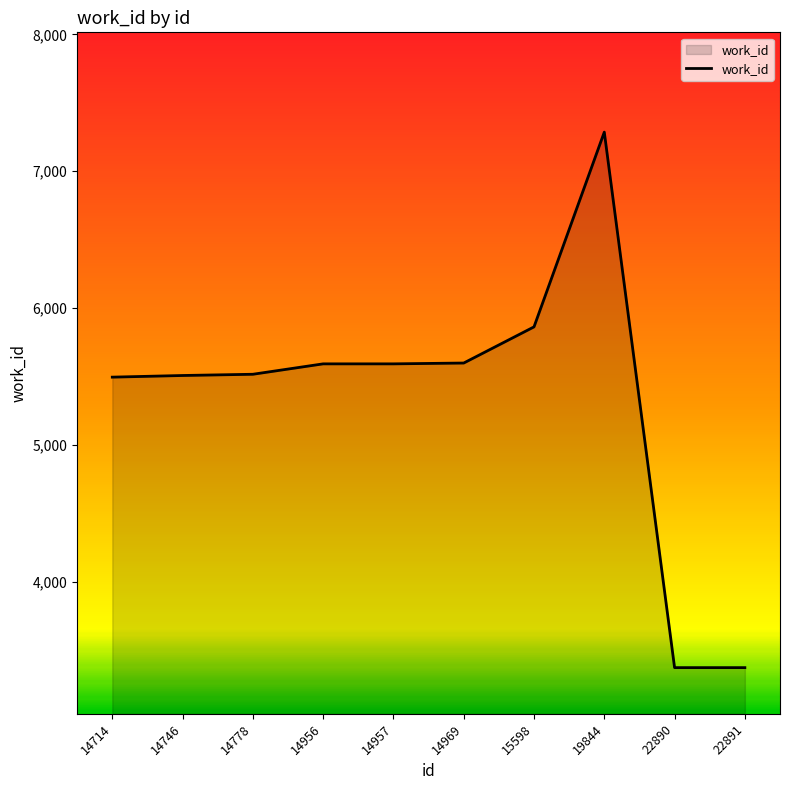

What value does the data have at 14957, to the nearest 50?

5600